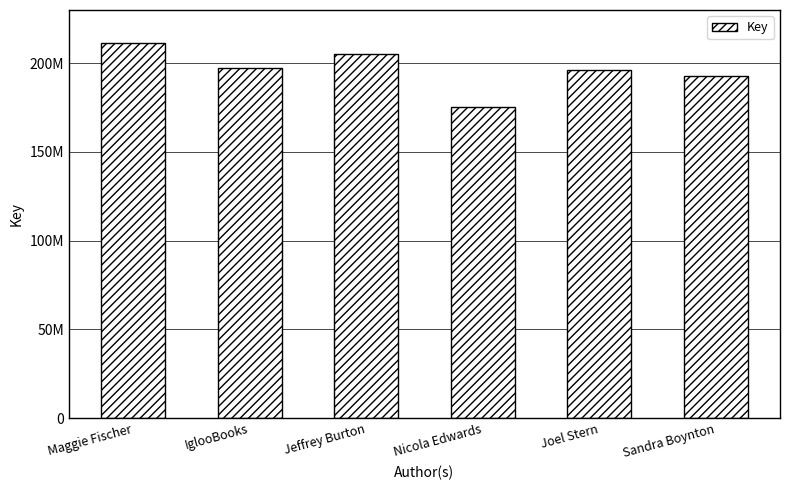

Reading right to left, extract all data points from this chart.

192796689	196410432	175172912	205456148	197387175	211326060